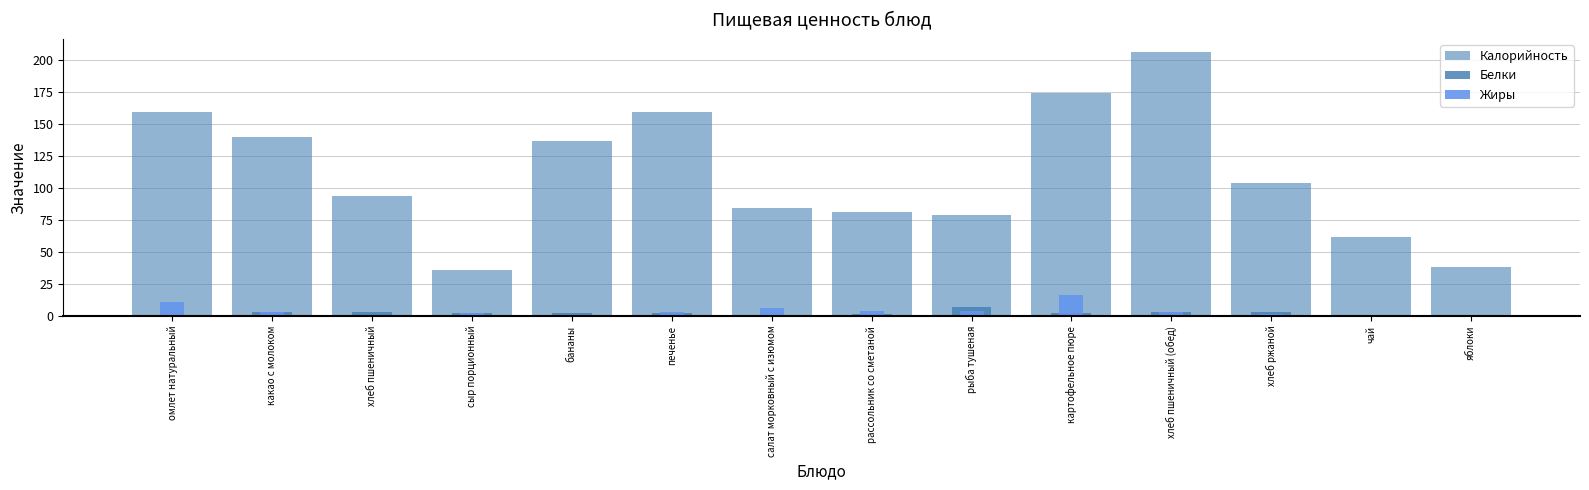

What is the highest value of the Белки series?

7.1